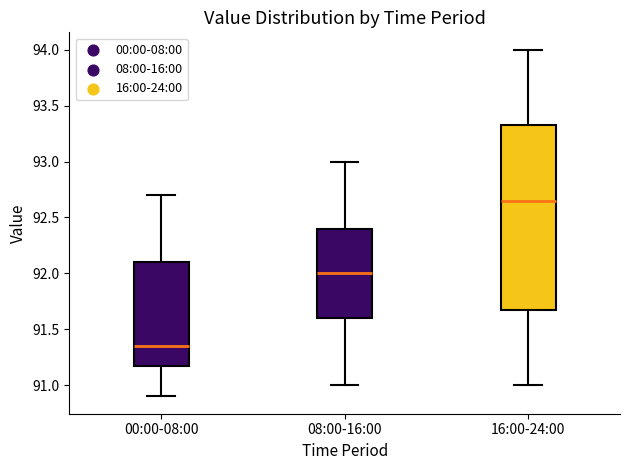

Which box has the highest median line?

16:00-24:00